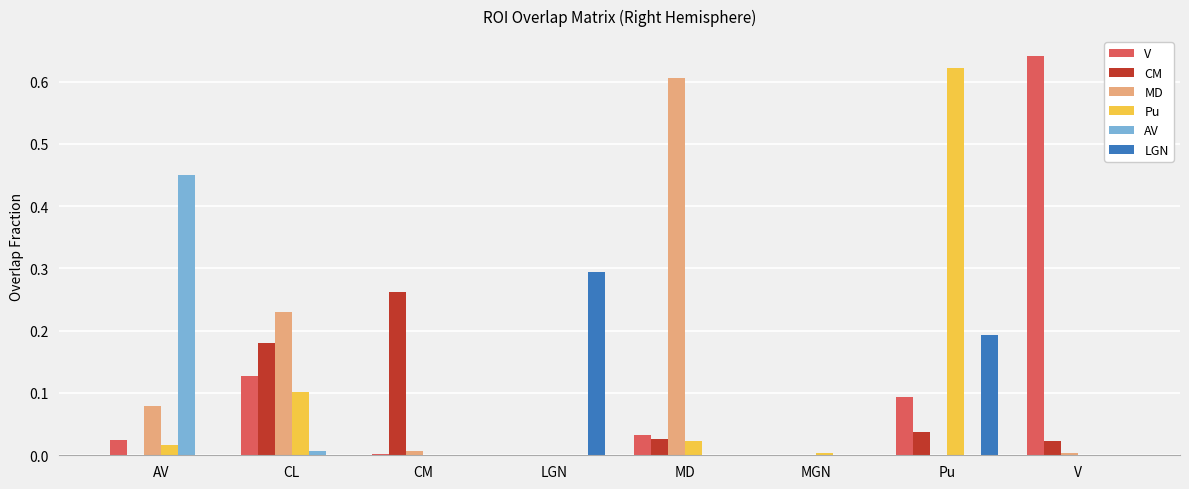

Is the value of V at V greater than the value of MD at Pu?

Yes